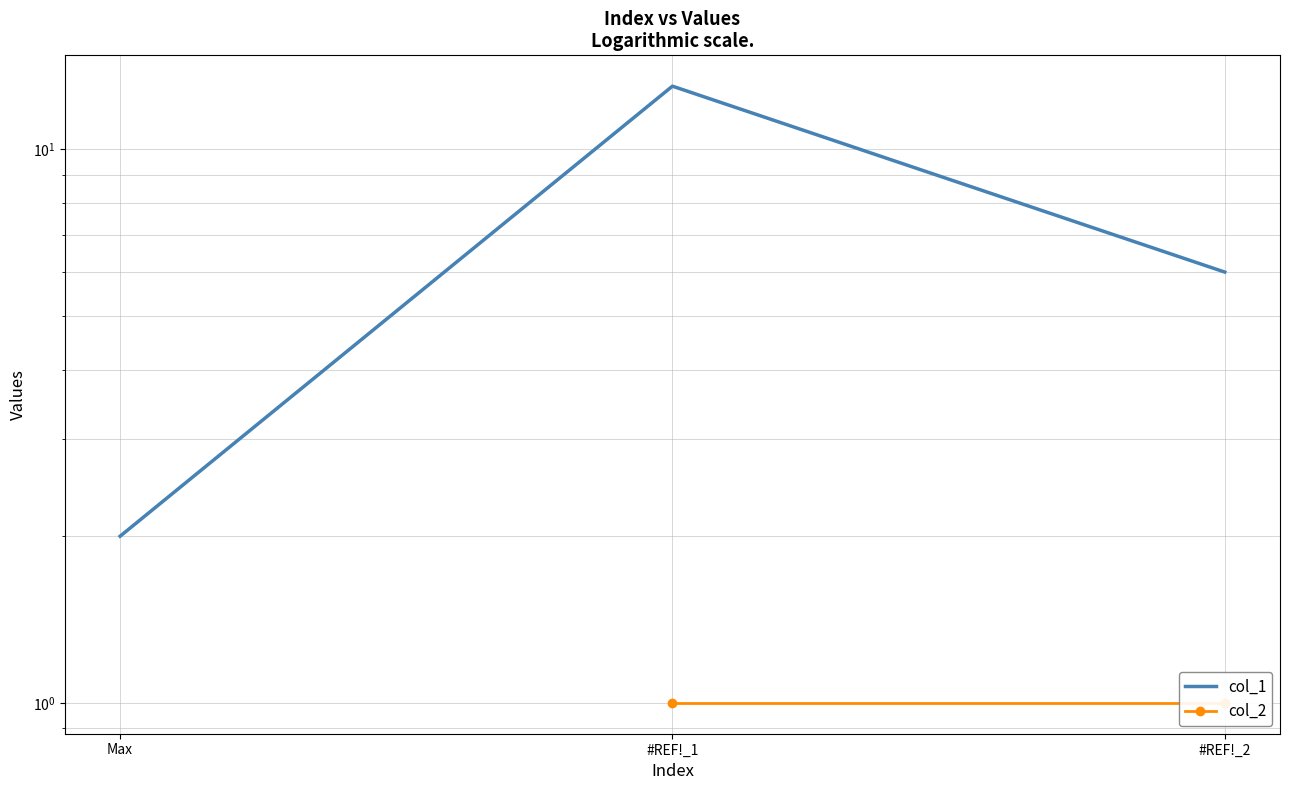

Reading left to right, what are all the values shown in this chart?

2	13	6